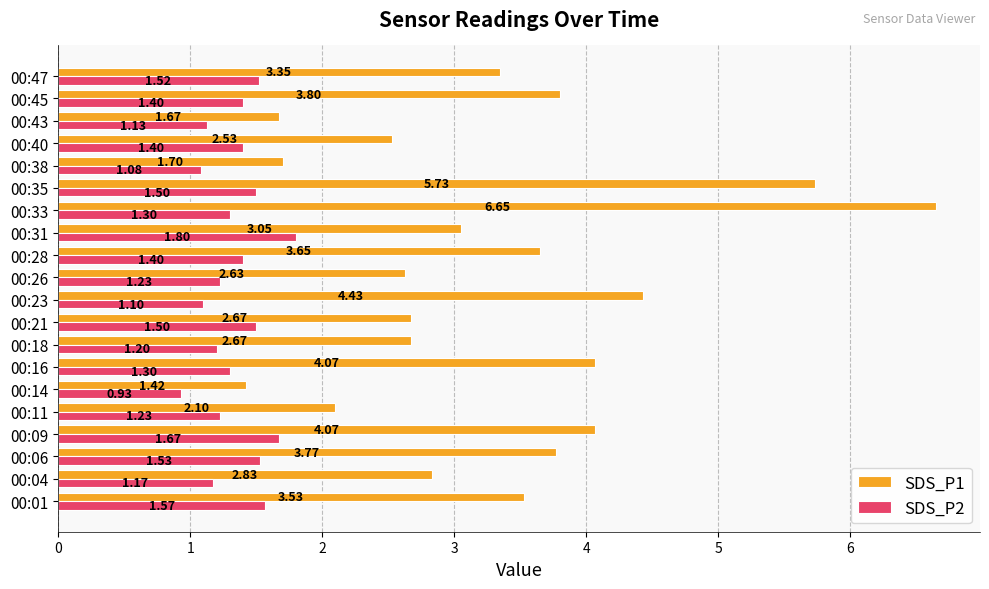

Which series has the largest total across all categories?

SDS_P1